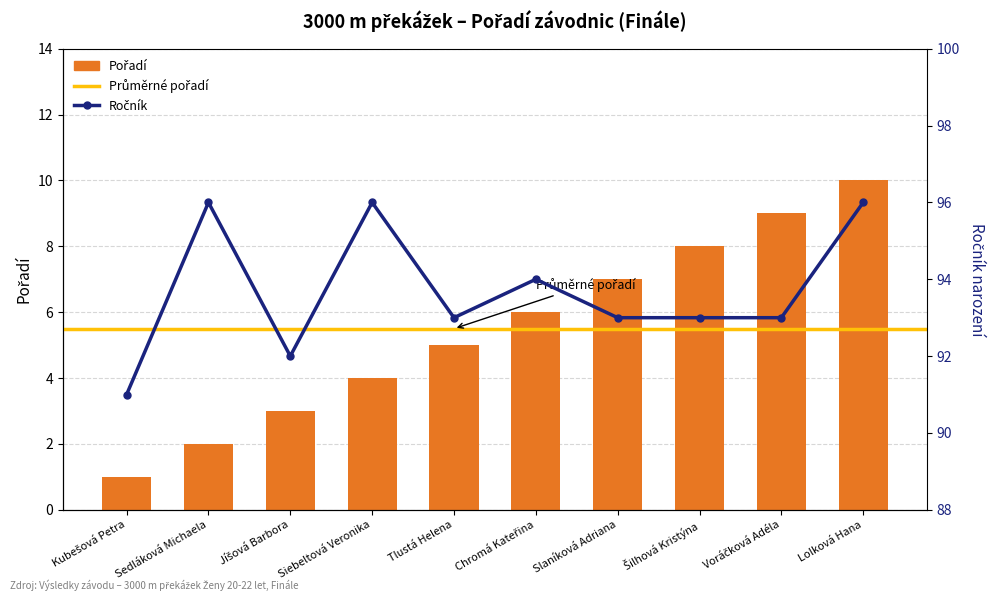

What is the minimum value shown in the chart?

1